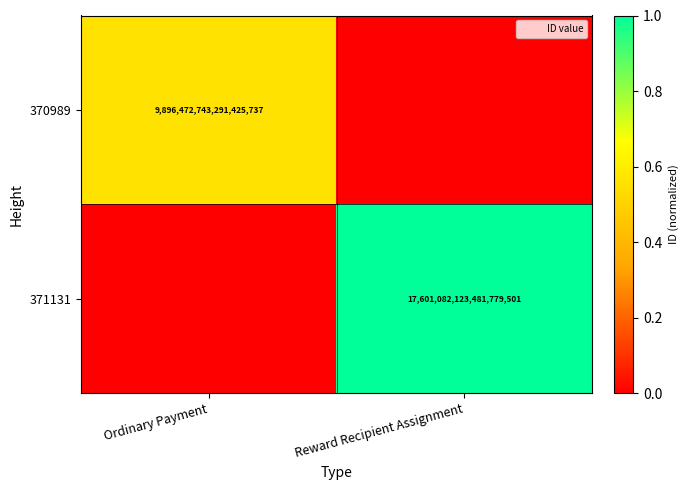

At how many categories does at least one series exceed 0?

2